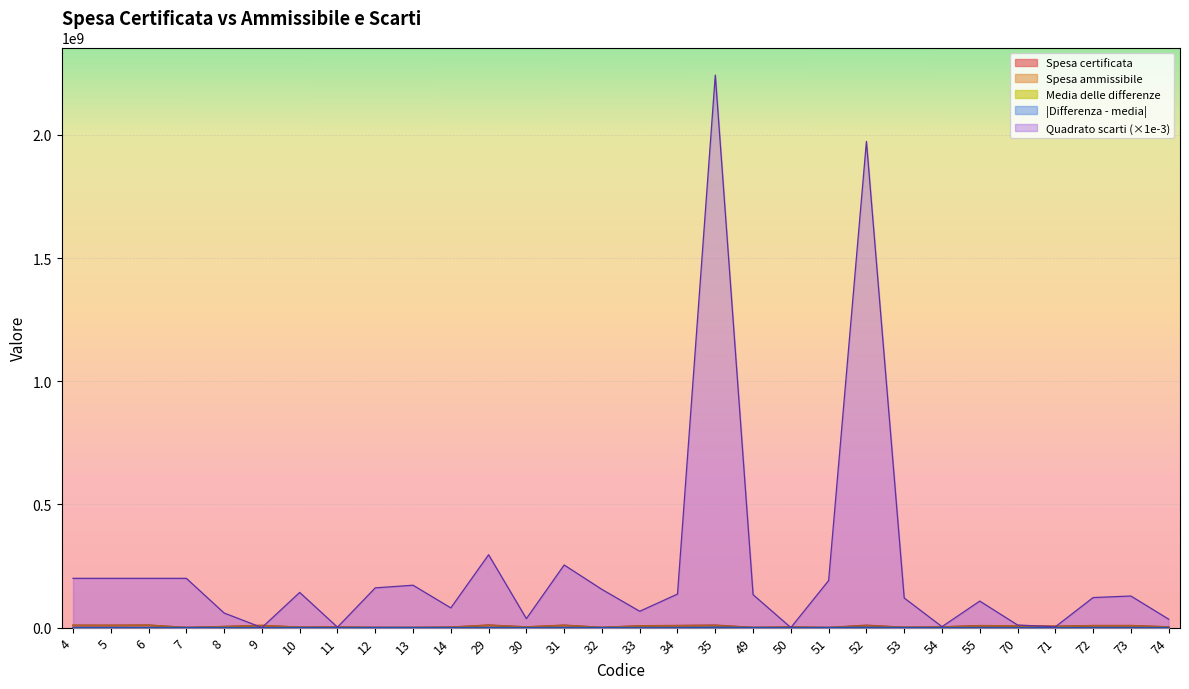

Does the chart display data point markers on the line(s)?

No